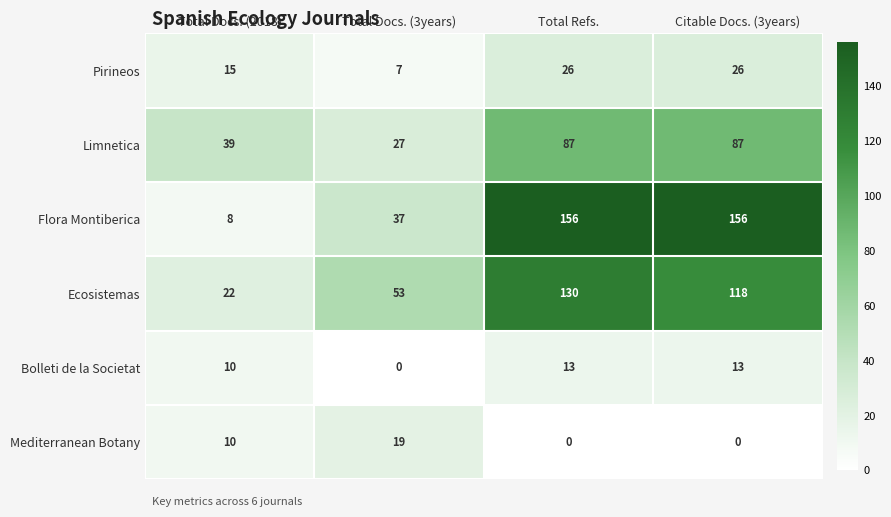

Is the value of Ecosistemas at Total Docs. (3years) greater than the value of Flora Montiberica at Total Docs. (3years)?

Yes